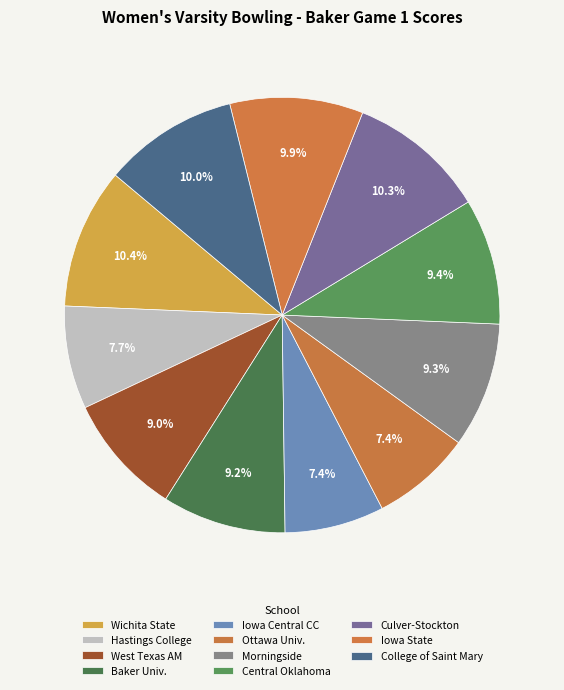

Count the number of slices in the pie.

11